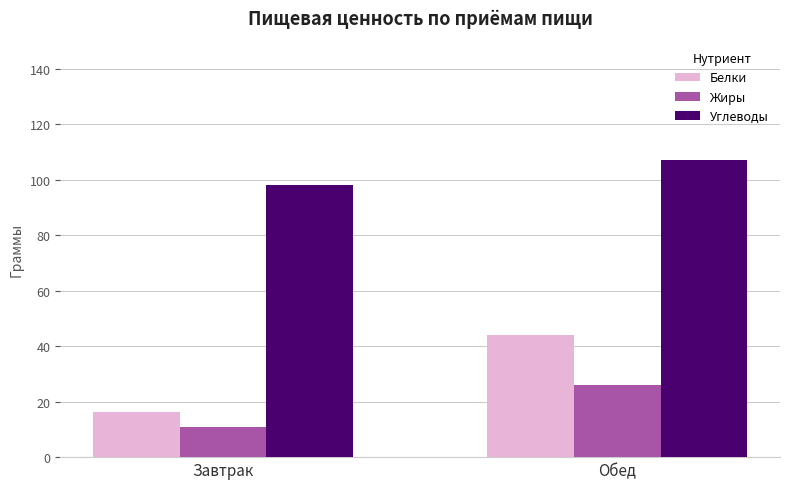

At which category is the sum across all series the highest?

Обед